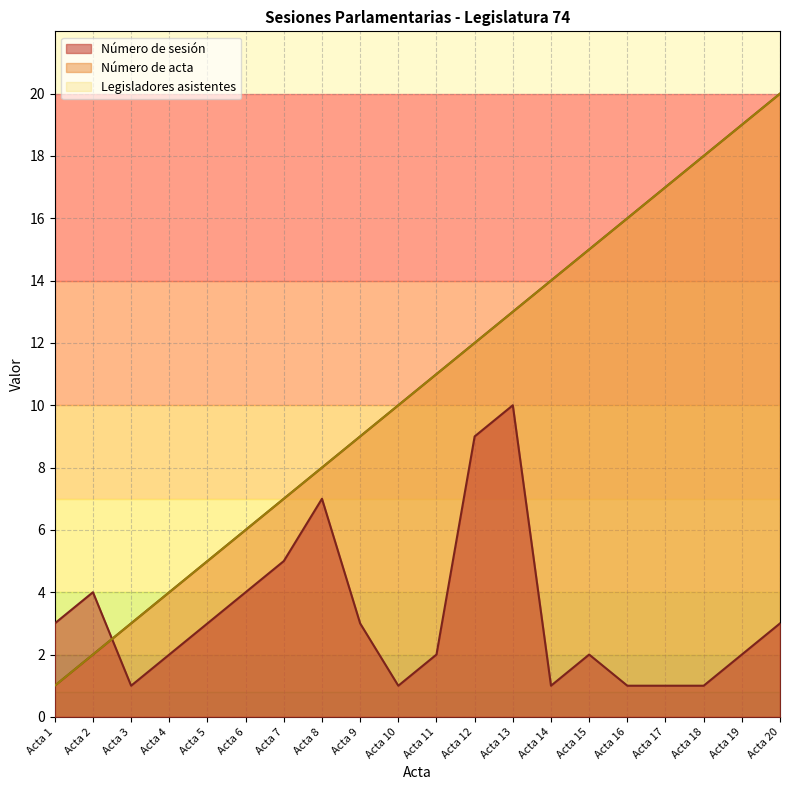

Where do Legisladores asistentes and Número de sesión first cross each other?

Acta 2 and Acta 3